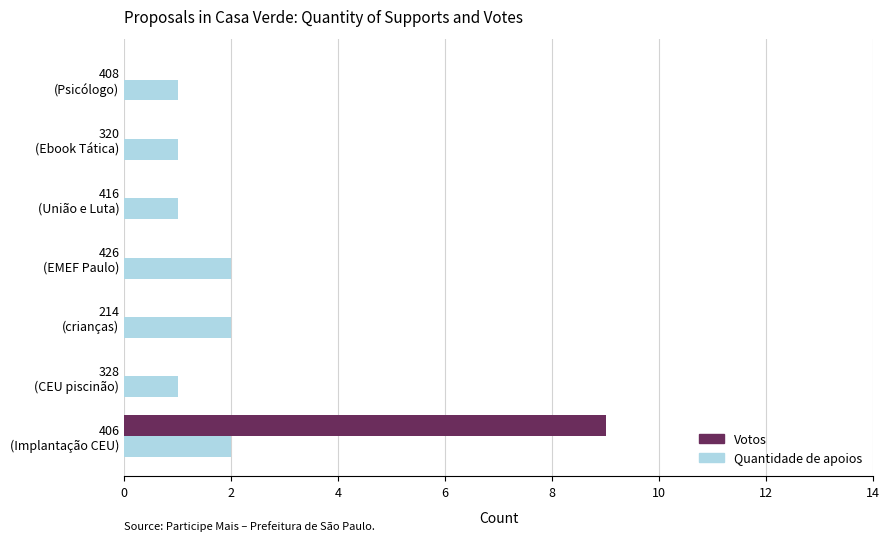

What is the maximum value shown in the chart?

9